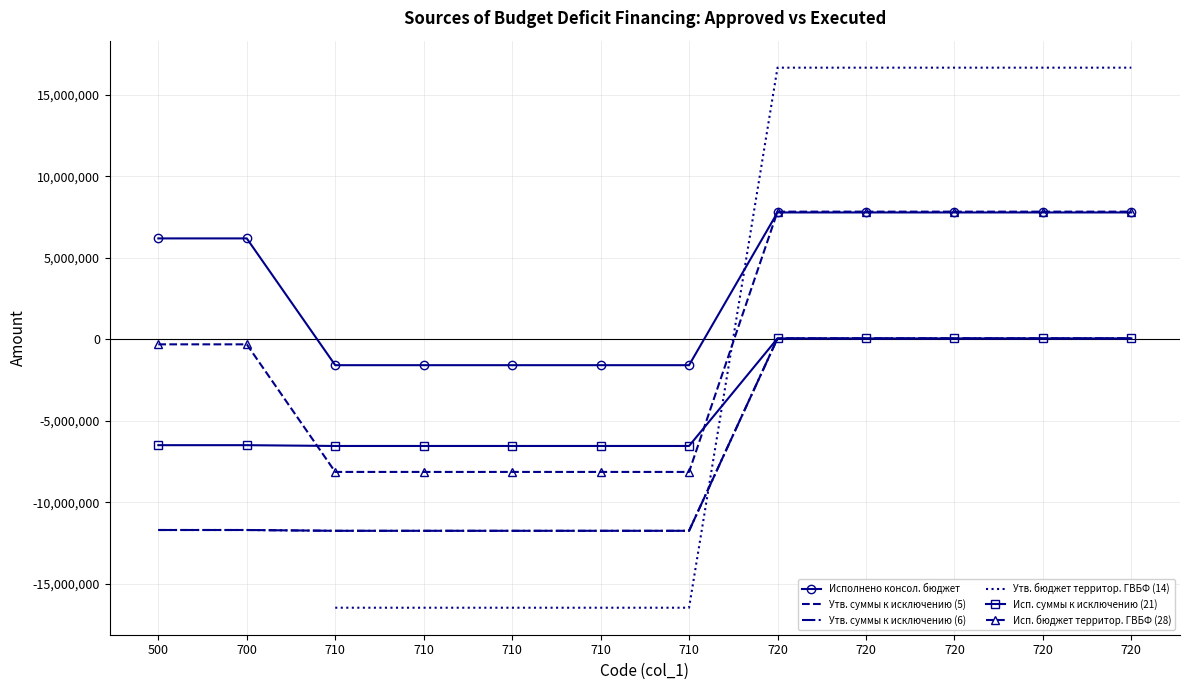

At which label does Утв. бюджет территор. ГВБФ (14) reach its minimum?

710